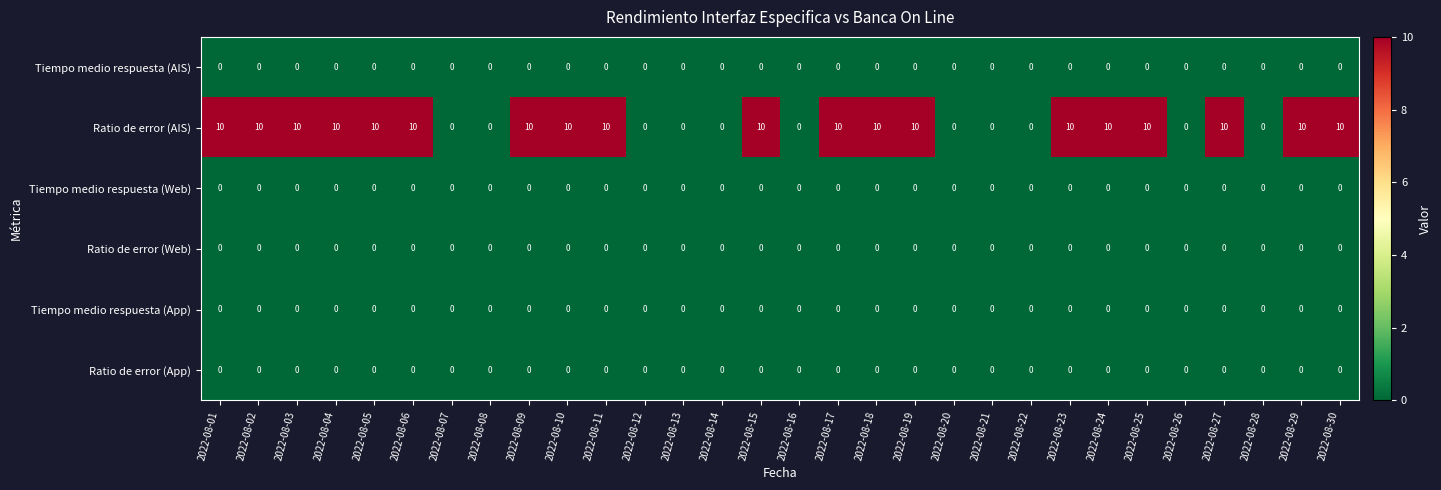

The Tiempo medio respuesta (AIS) series shows 0 at 2022-08-05. True or false?

True